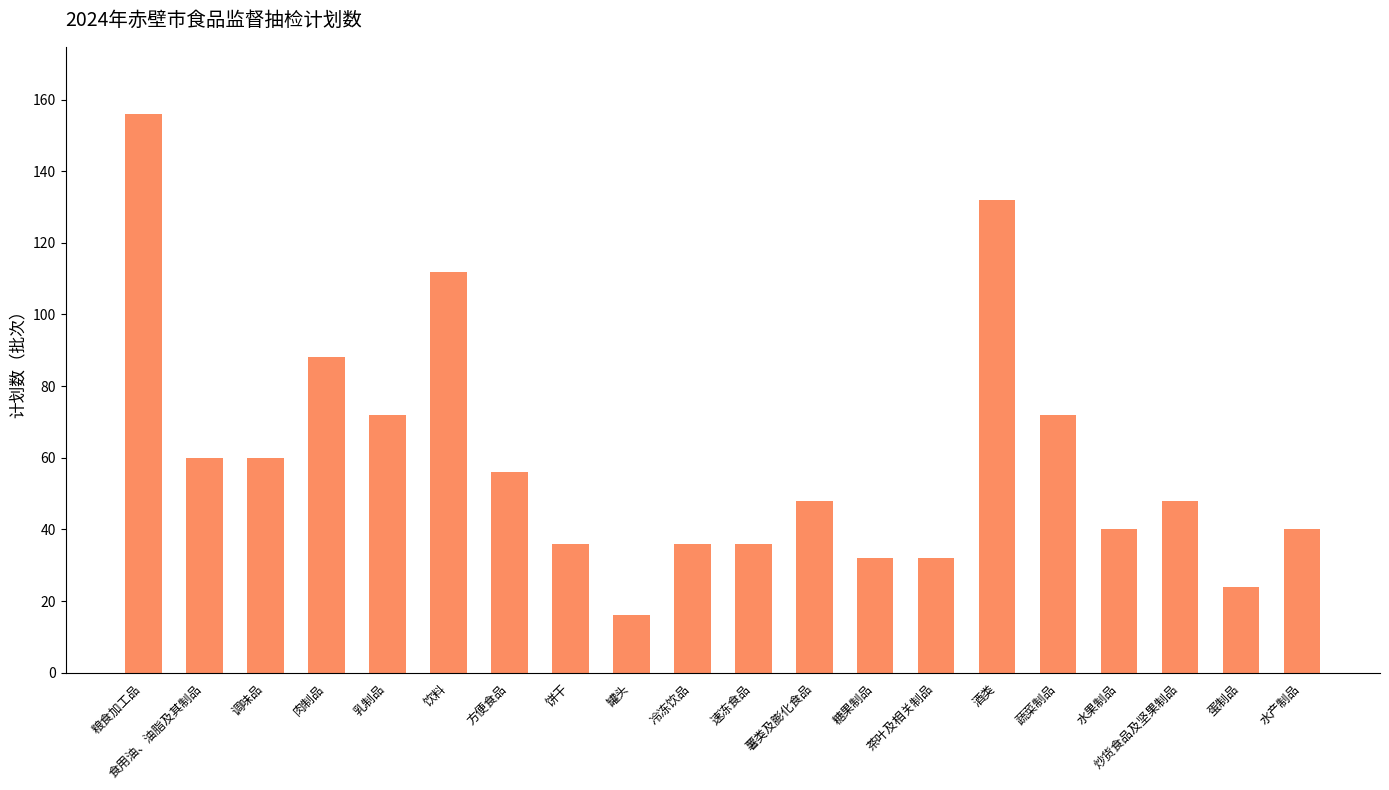

Reading left to right, what are all the values shown in this chart?

粮食加工品=156	食用油、油脂及其制品=60	调味品=60	肉制品=88	乳制品=72	饮料=112	方便食品=56	饼干=36	罐头=16	冷冻饮品=36	速冻食品=36	薯类及膨化食品=48	糖果制品=32	茶叶及相关制品=32	酒类=132	蔬菜制品=72	水果制品=40	炒货食品及坚果制品=48	蛋制品=24	水产制品=40